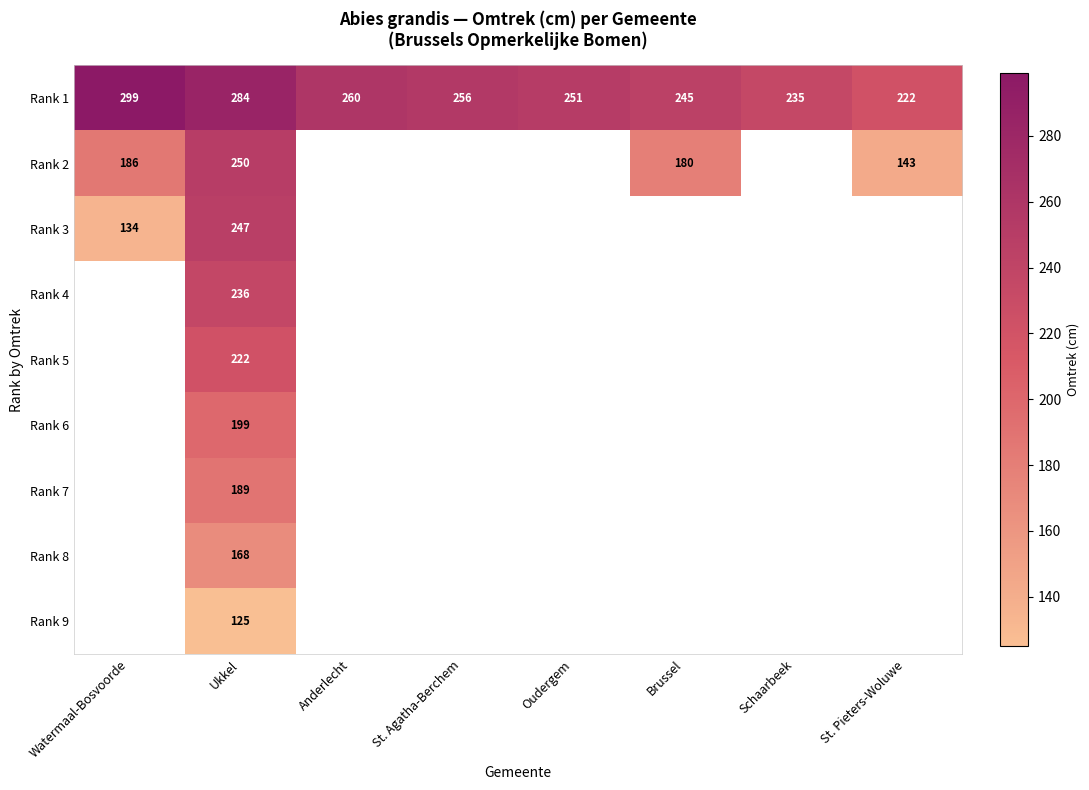

What is the total value across all series at Ukkel?

1920